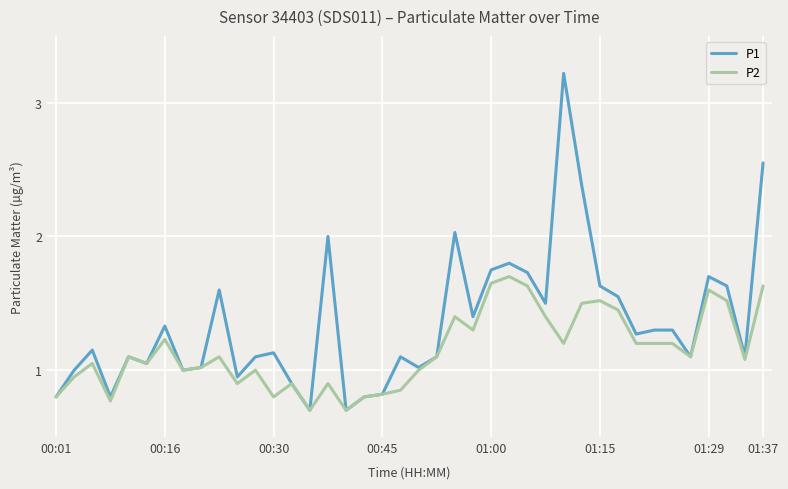

Which series has the largest range (max minus min)?

P1